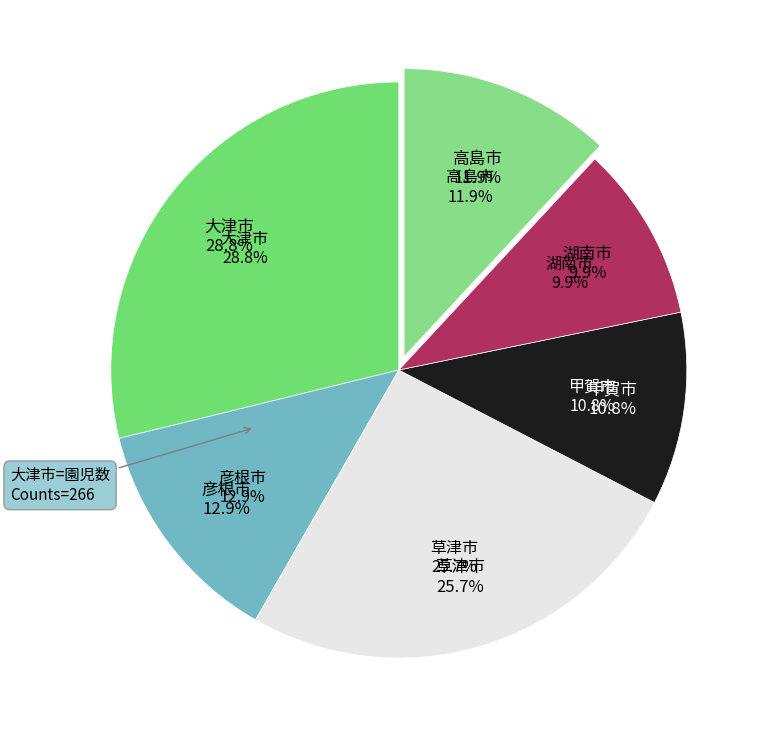

Does any single category account for the majority?

No